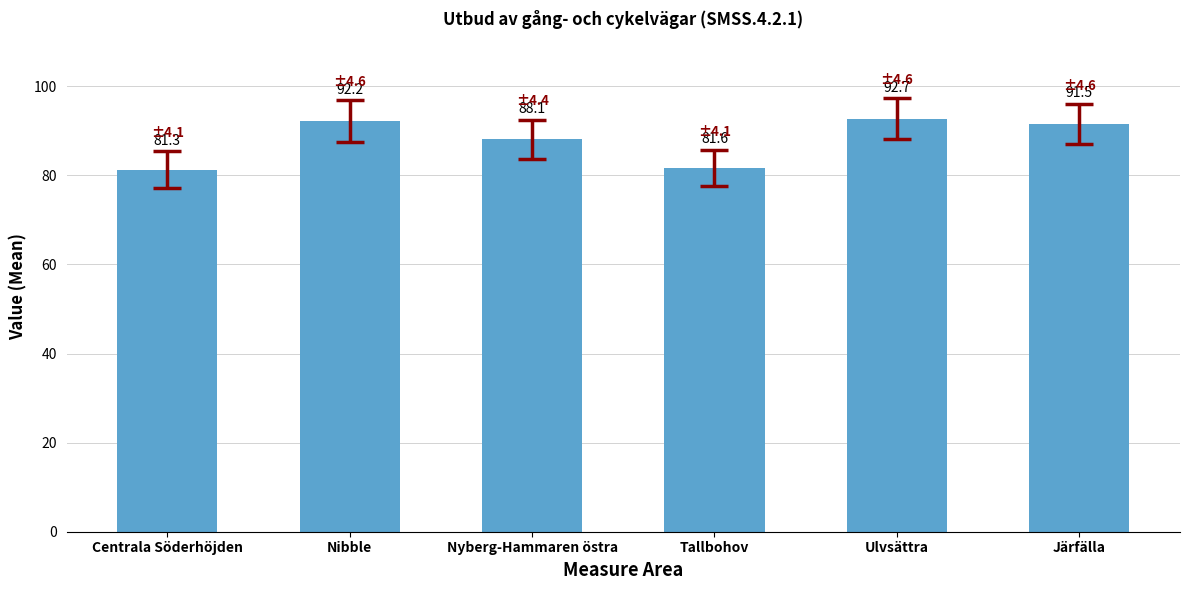

How many series are shown in this chart?

1